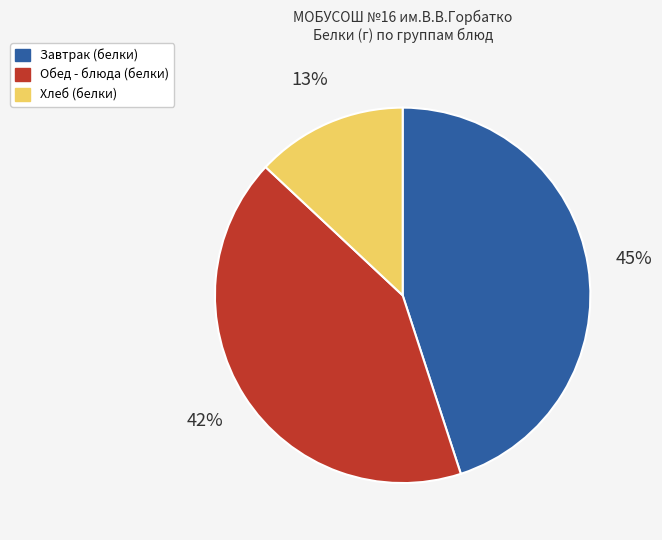

To the nearest percent, what is the average slice percentage?

33%